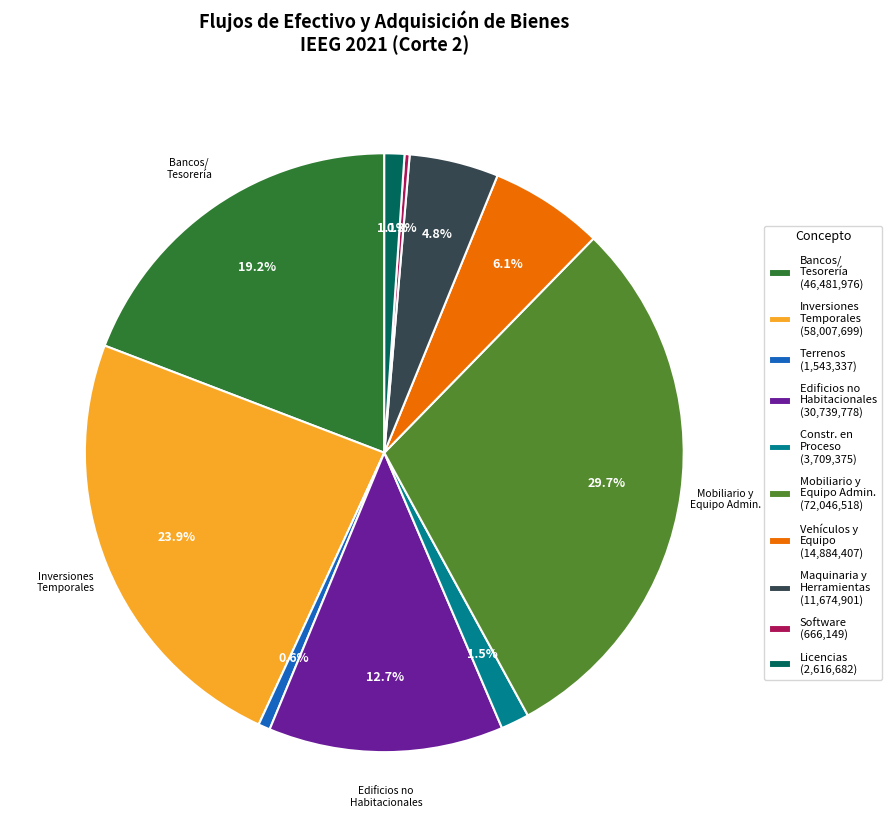

Which slice is the largest?

Mobiliario y Equipo Admin. (72,046,518)